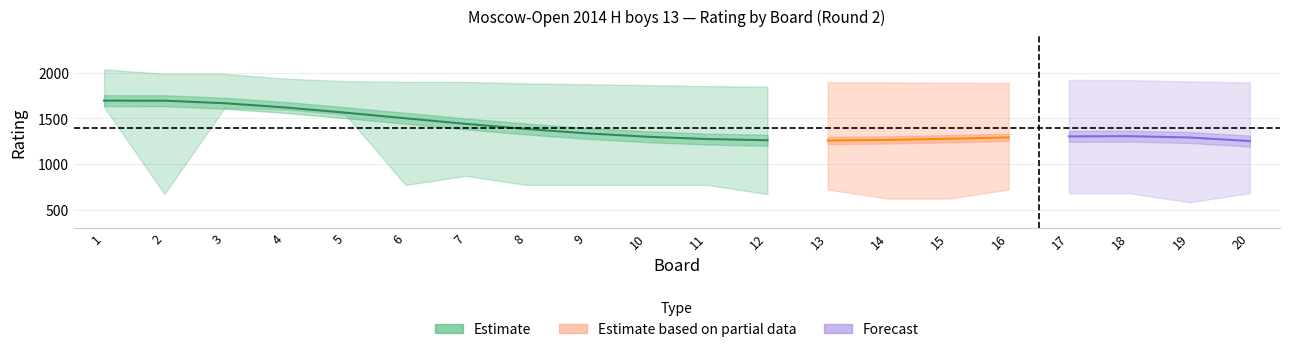

Does the chart display data point markers on the line(s)?

No